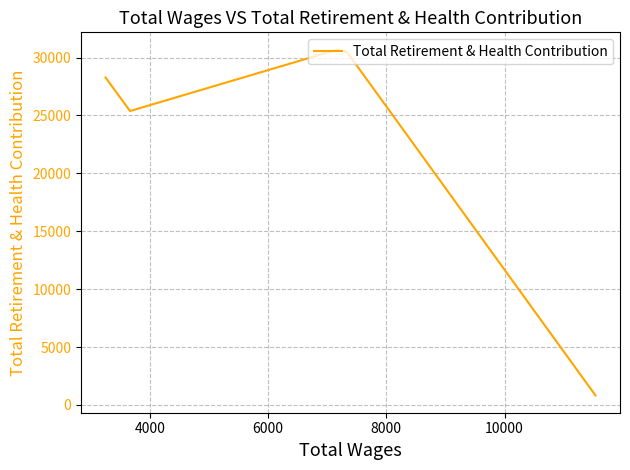

What is the value of the 5th point from the left?

28282